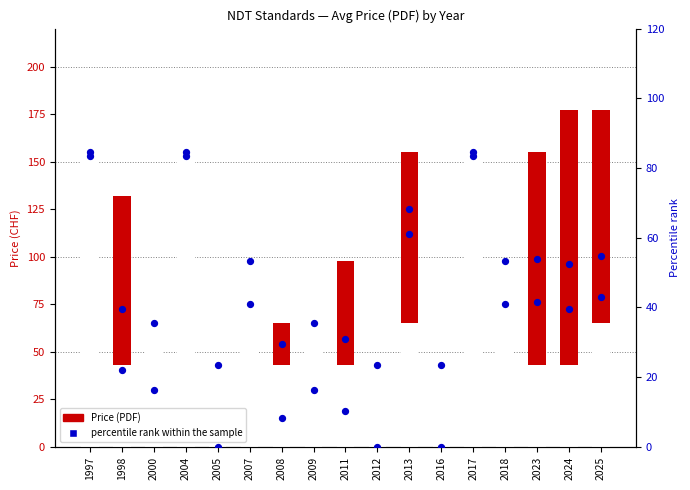

At how many categories does at least one series exceed 42?

17